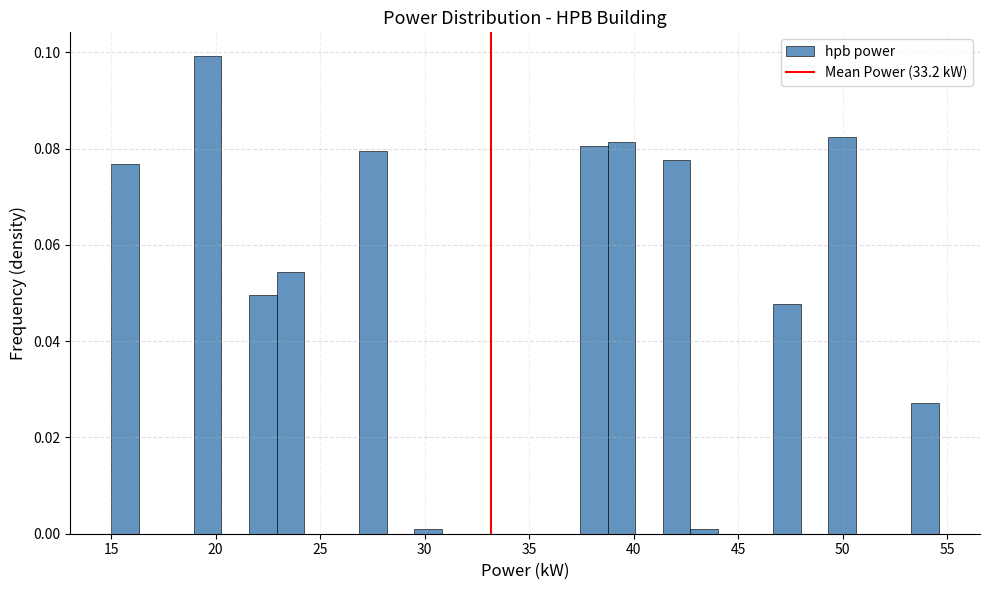

Read against the x-axis, roughly where is the centre of the tallest bar?

19.5